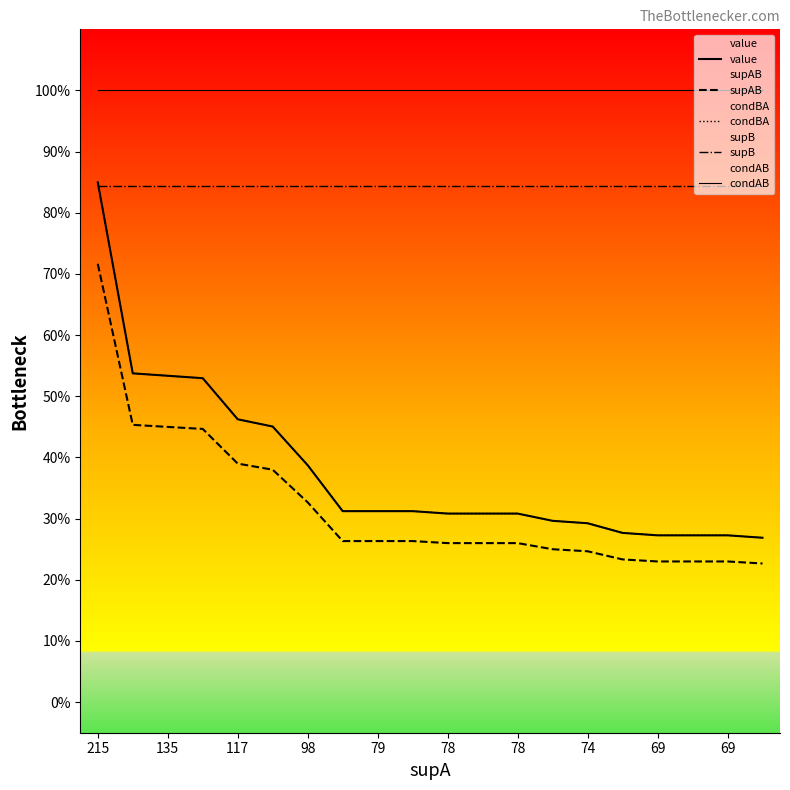

What is the maximum value shown in the chart?

1.0